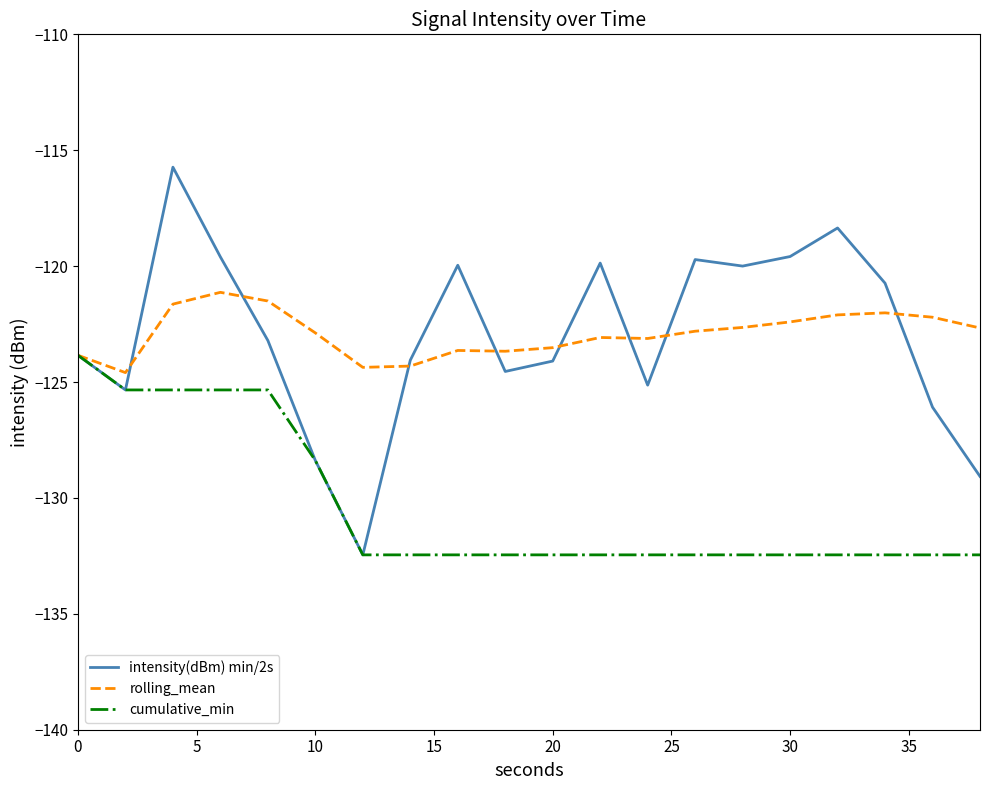

Which series has the largest range (max minus min)?

intensity(dBm) min/2s